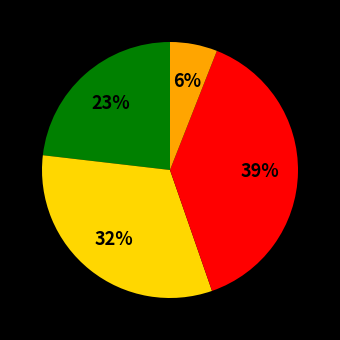

Is there a majority slice in this chart?

No